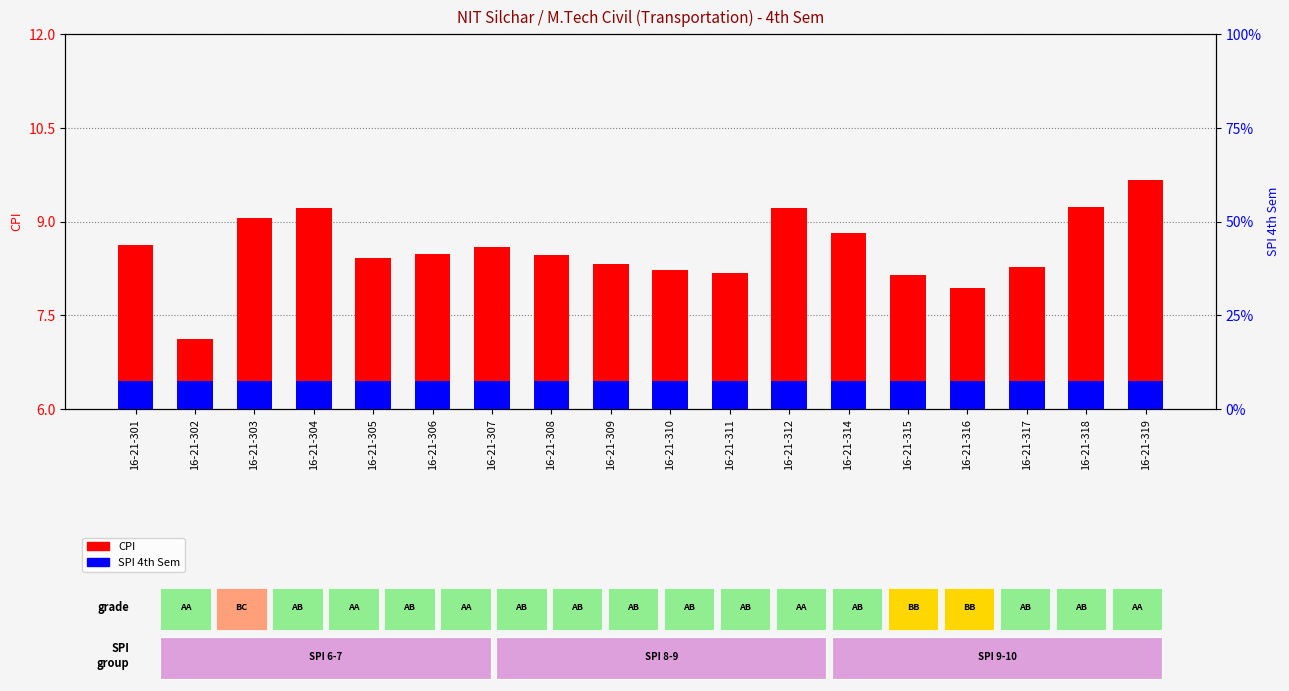

How many data points in CPI are less than 8?

2